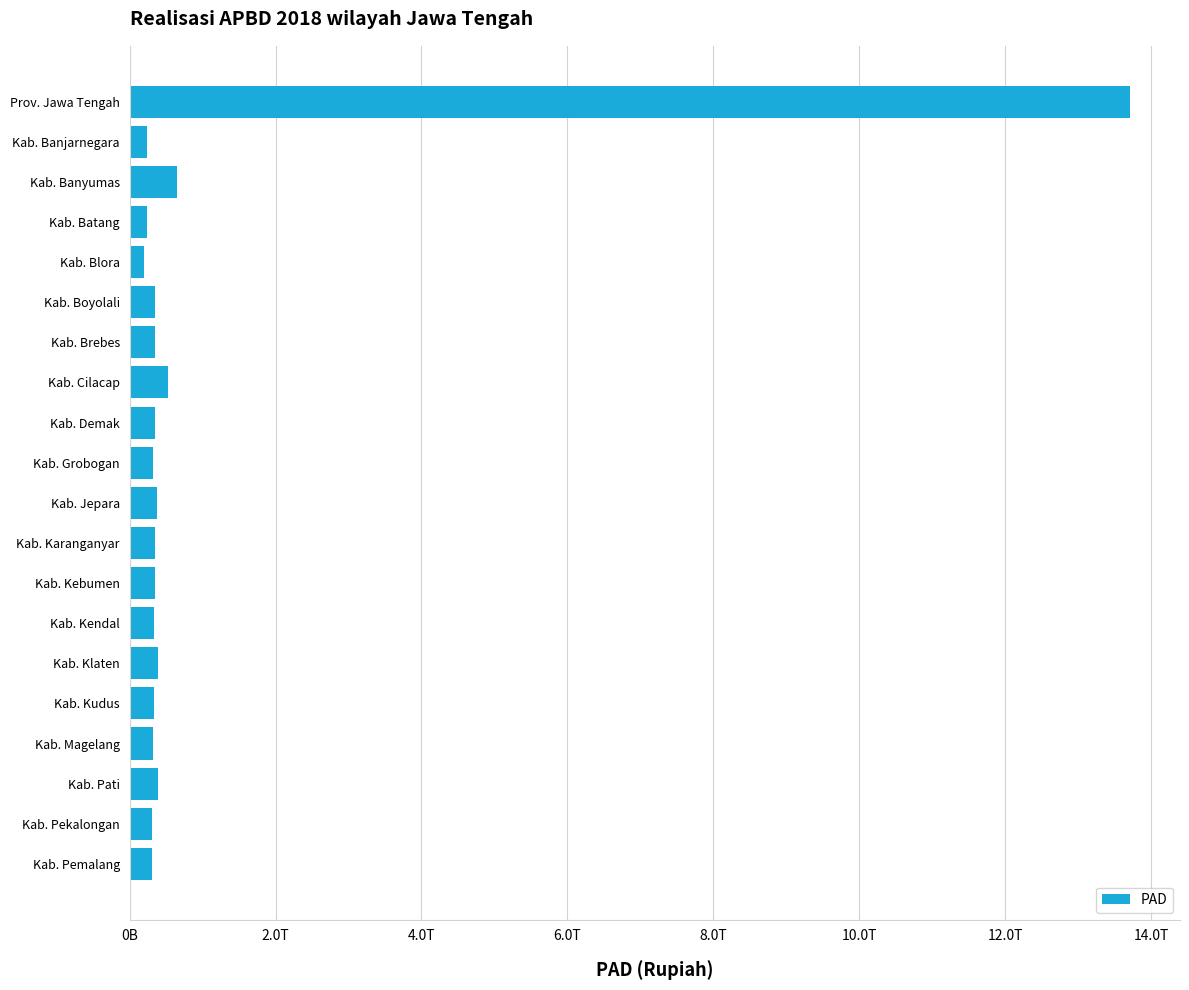

What is the smallest value displayed?

203182795054.0